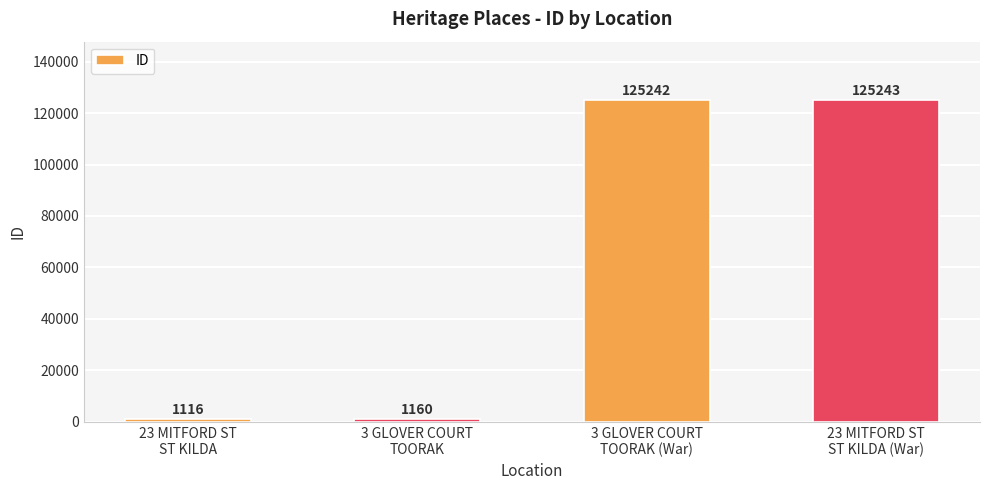

Is it true that the value at 3 GLOVER COURT
TOORAK (War) is 77235?

False